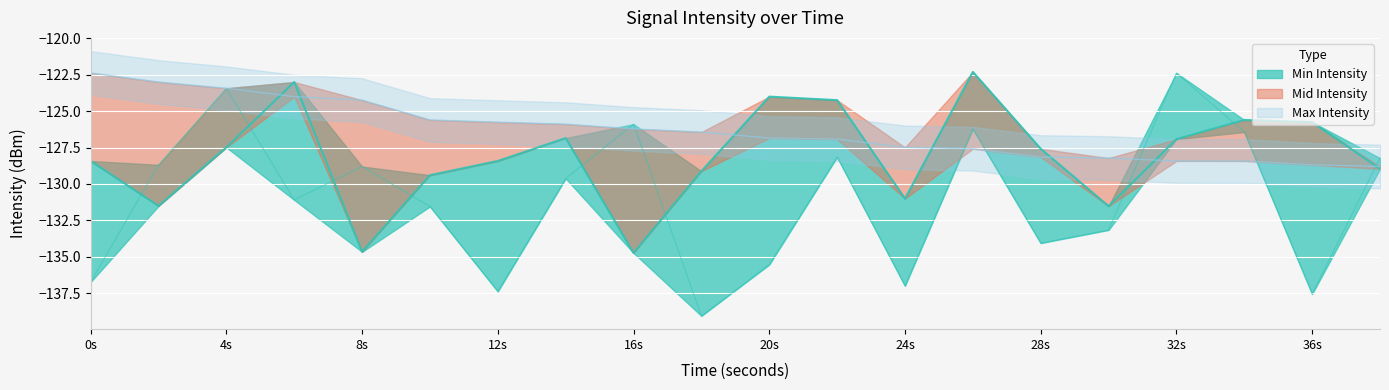

Which has a higher value, 34 or 18?

34